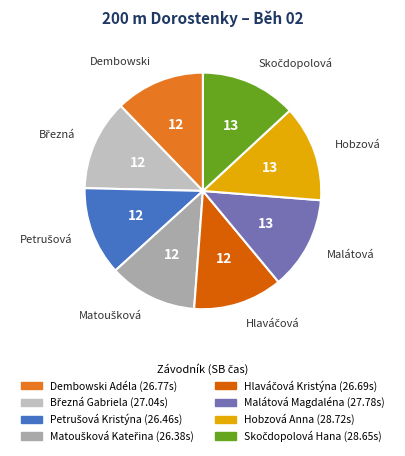

Rank the categories by value from lowest to highest.

Matoušková Kateřina, Petrušová Kristýna, Hlaváčová Kristýna, Dembowski Adéla, Březná Gabriela, Malátová Magdaléna, Skočdopolová Hana, Hobzová Anna